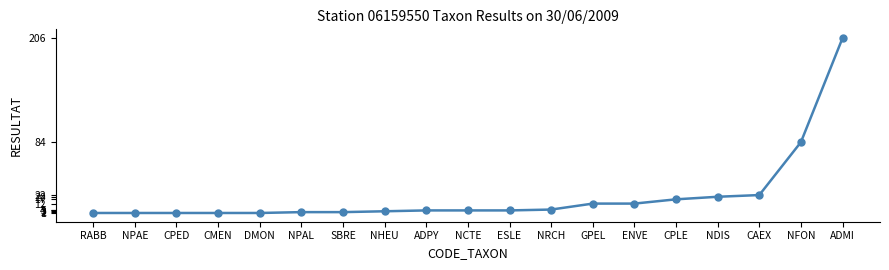

The chart shows a value of 33 at NFON. True or false?

False